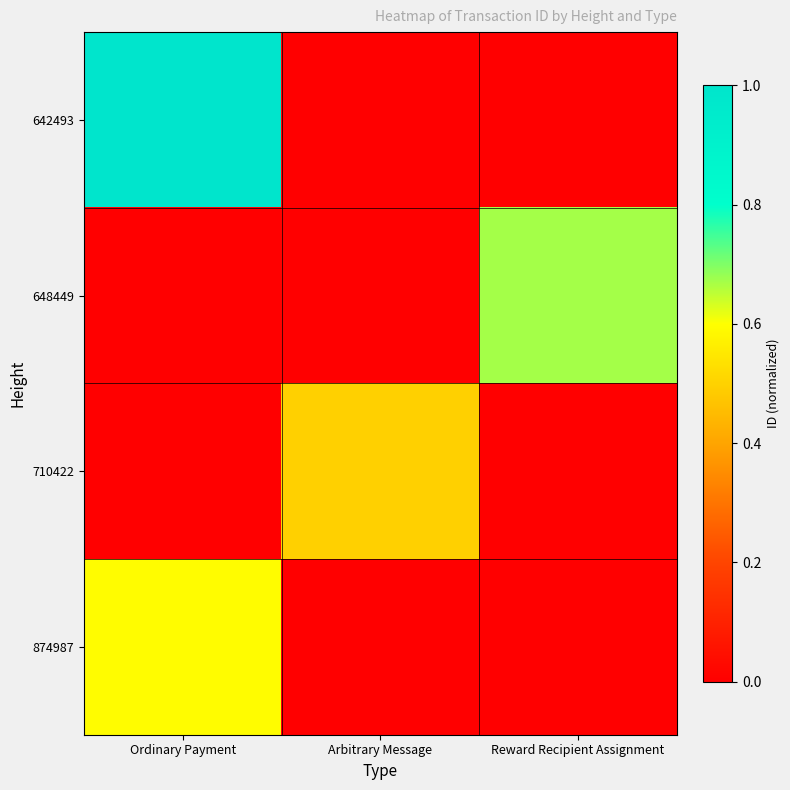

List the series in order of their overall mean, lowest first.

710422, 874987, 648449, 642493